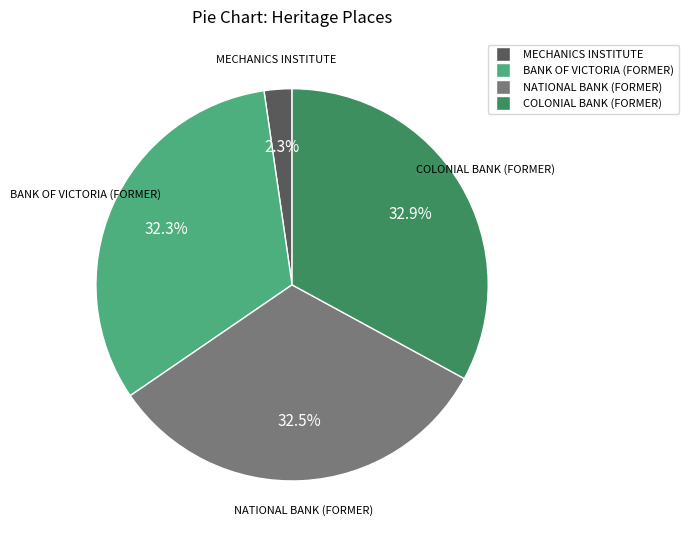

Which has a higher value, MECHANICS INSTITUTE or BANK OF VICTORIA (FORMER)?

BANK OF VICTORIA (FORMER)